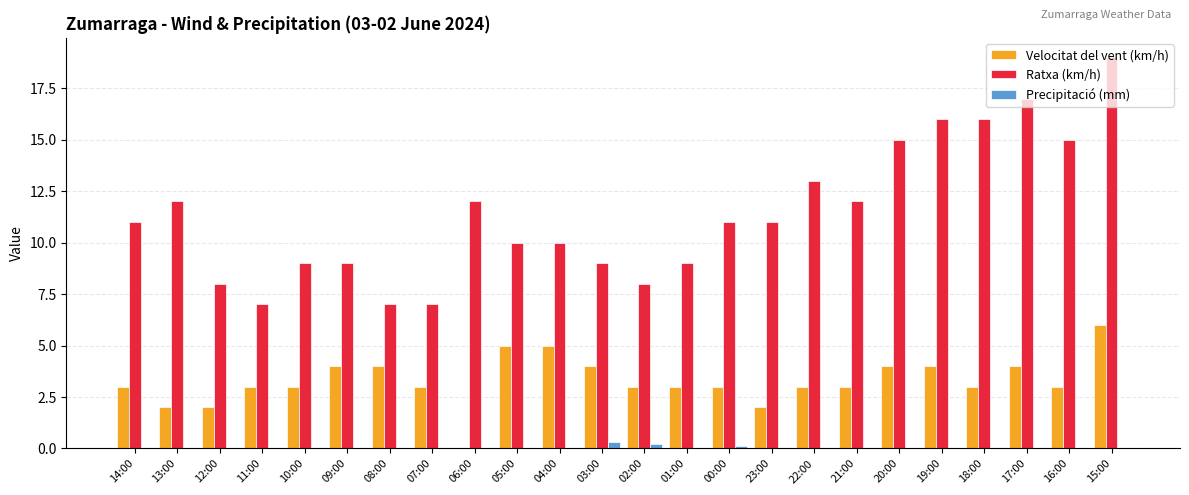

At which category is the sum across all series the highest?

15:00